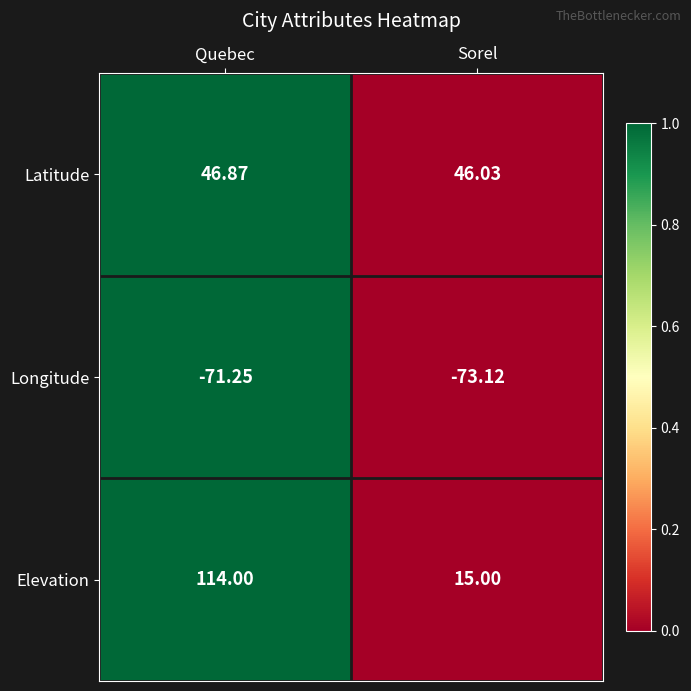

Which series has the widest spread of values?

Elevation